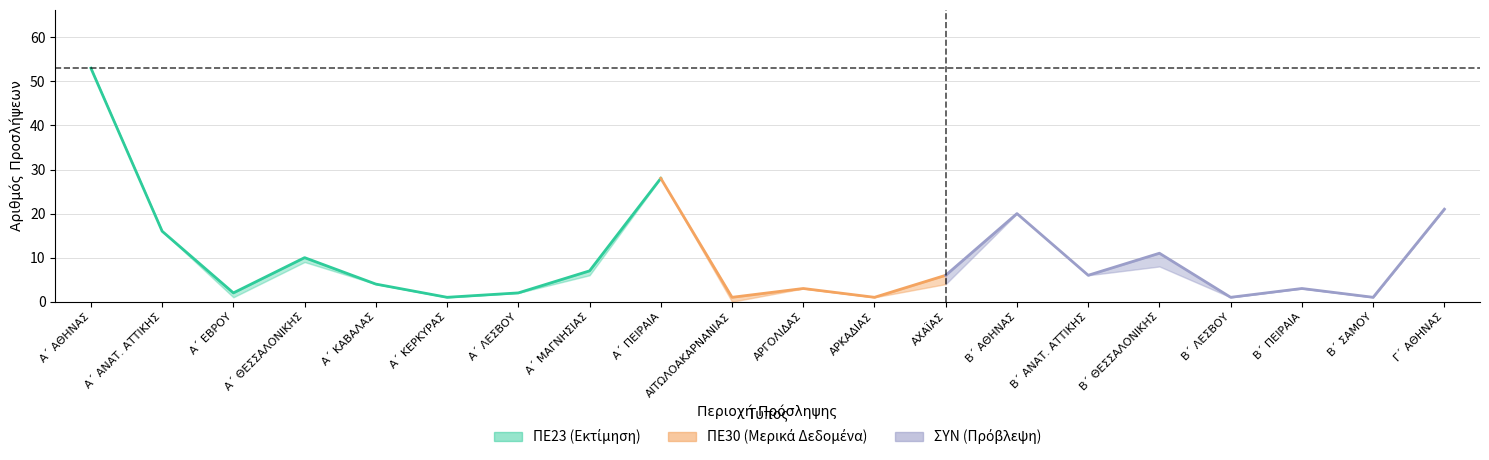

At how many categories does at least one series exceed 44?

1